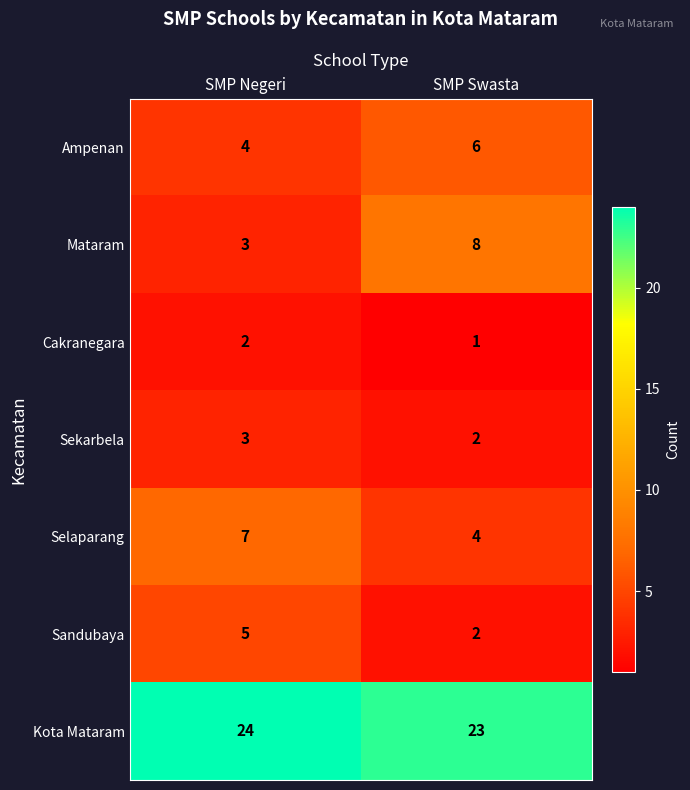

The value of Mataram at SMP Negeri is 3. True or false?

True